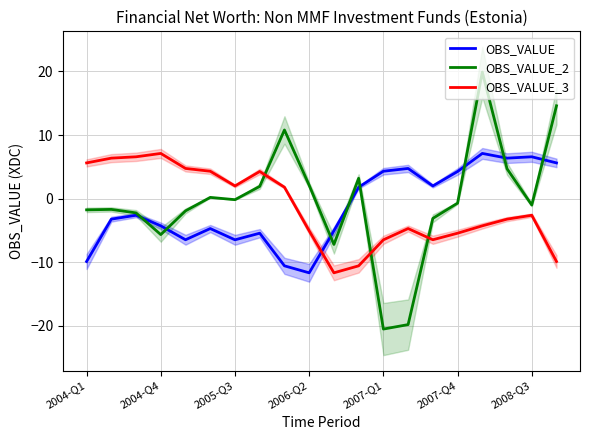

How many categories are shown in the chart?

20